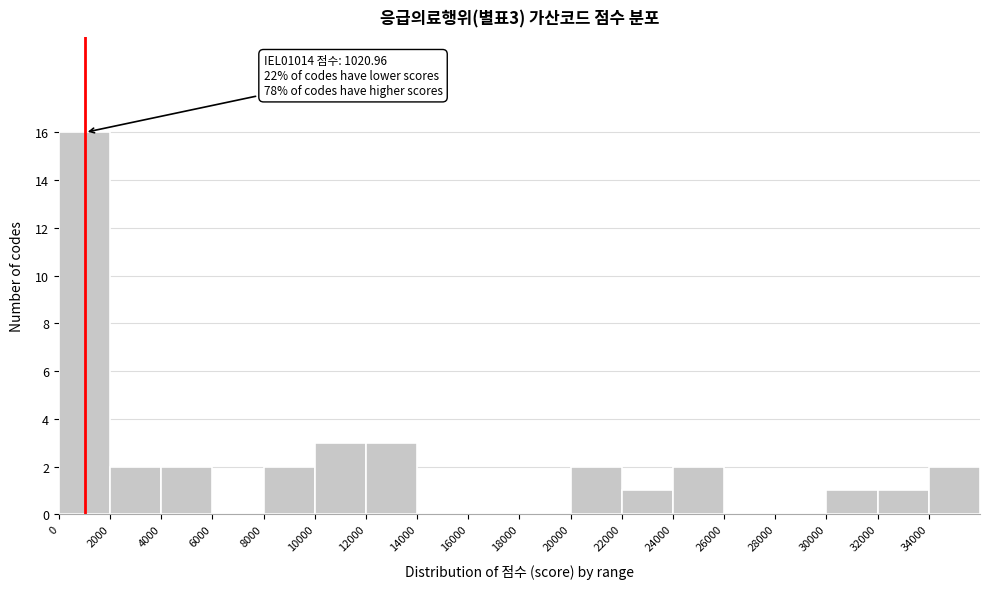

Which range on the x-axis has the tallest bar?

0 to 2000